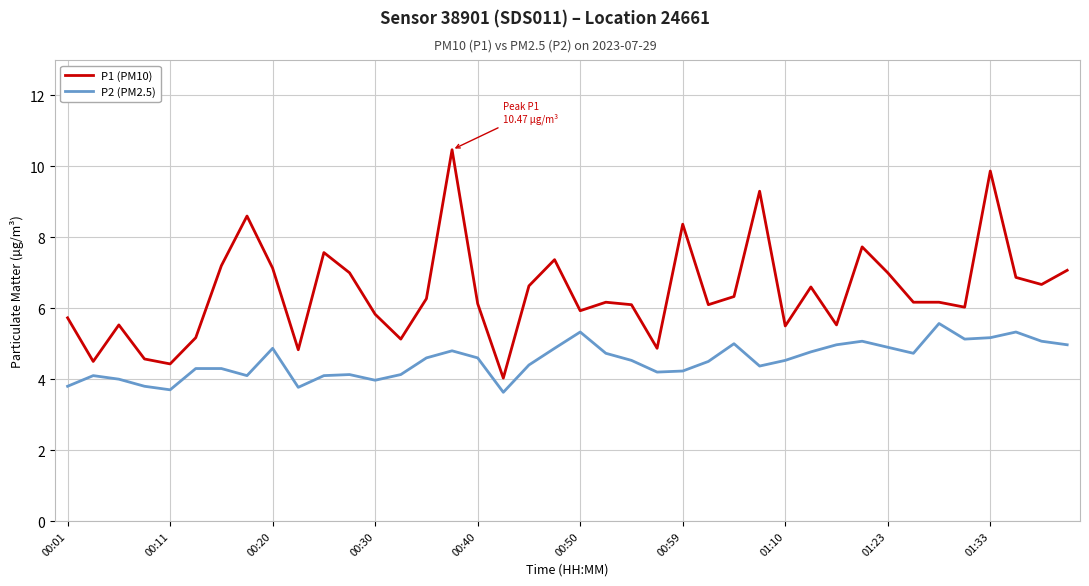

Does the chart have visible grid lines?

Yes